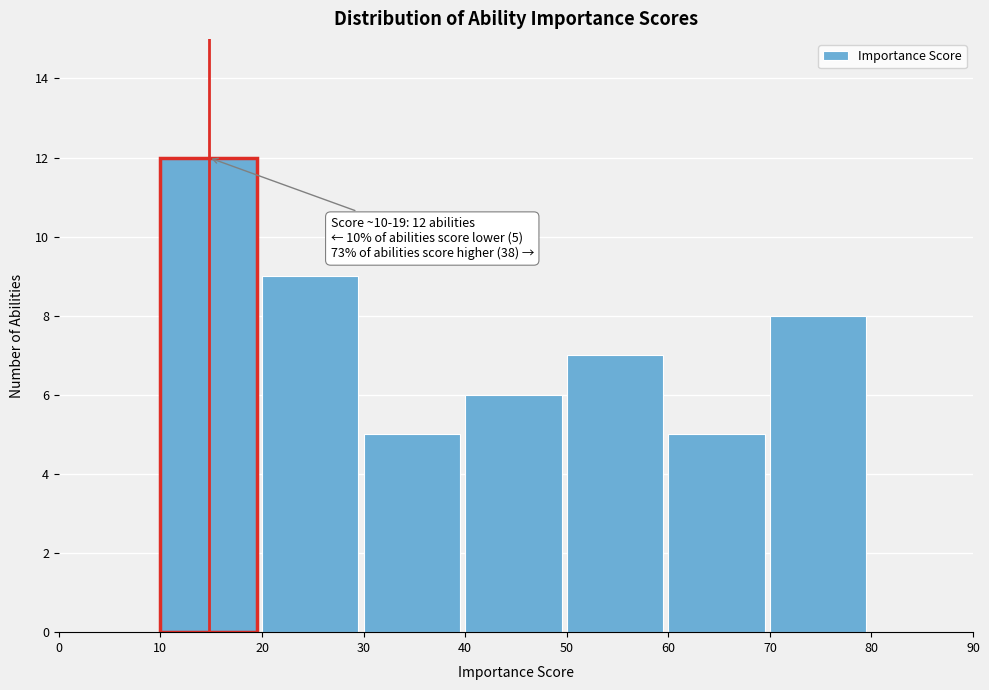

Which range on the x-axis has the tallest bar?

10 to 20